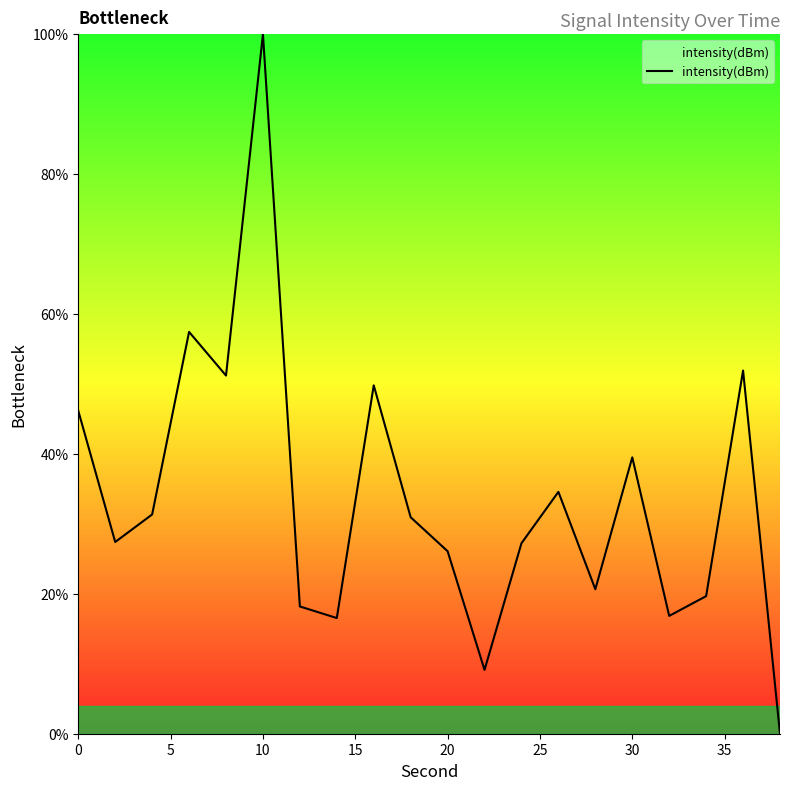

What is the difference between the maximum and minimum values?

100.0